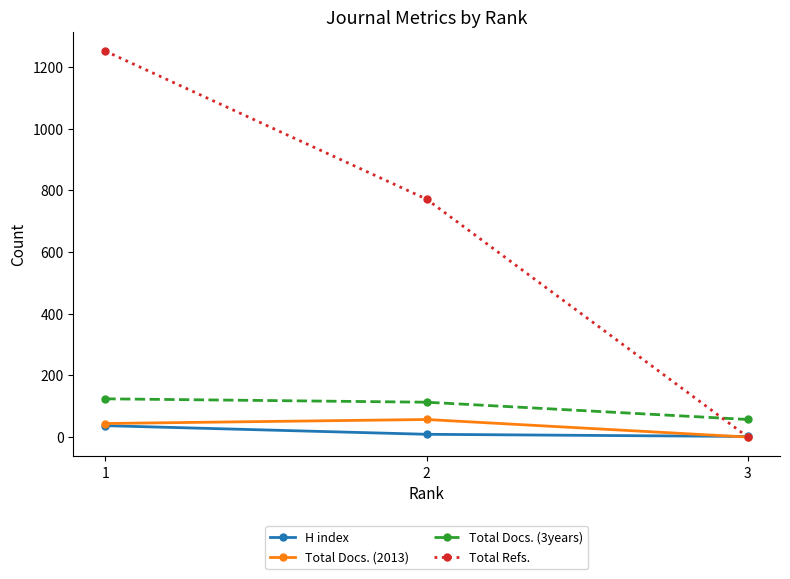

How many distinct data groups are displayed?

4